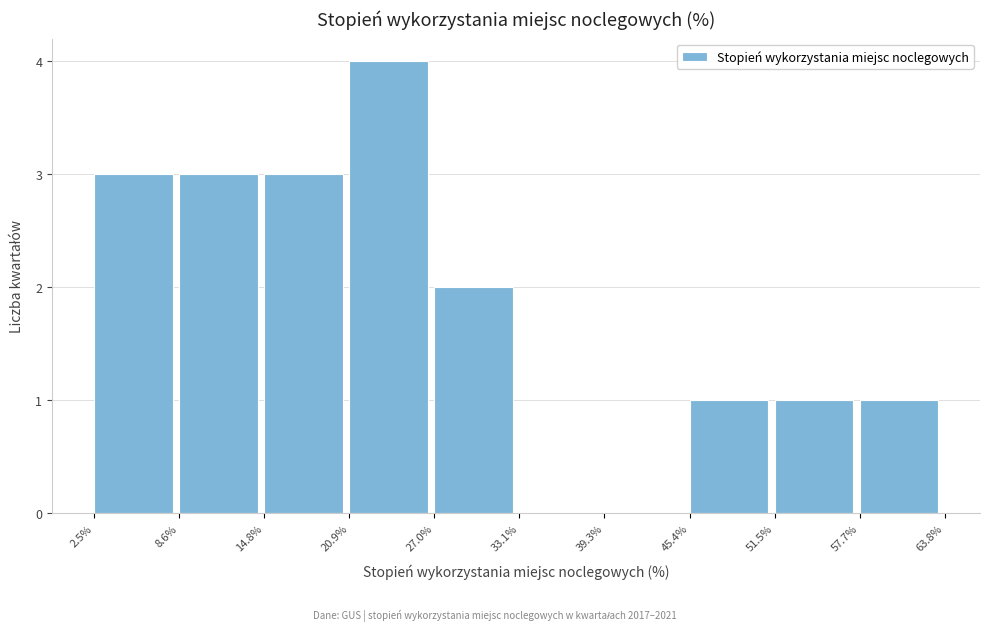

Reading left to right, transcribe this chart: for each bar, give the range it covers on the x-axis and its height. The values are not printed on the chart, so give them approximately, as read against the axis.

2.5% to 8.6%: 3
8.6% to 14.8%: 3
14.8% to 20.9%: 3
20.9% to 27.0%: 4
27.0% to 33.1%: 2
33.1% to 39.3%: 0
39.3% to 45.4%: 0
45.4% to 51.5%: 1
51.5% to 57.7%: 1
57.7% to 63.8%: 1